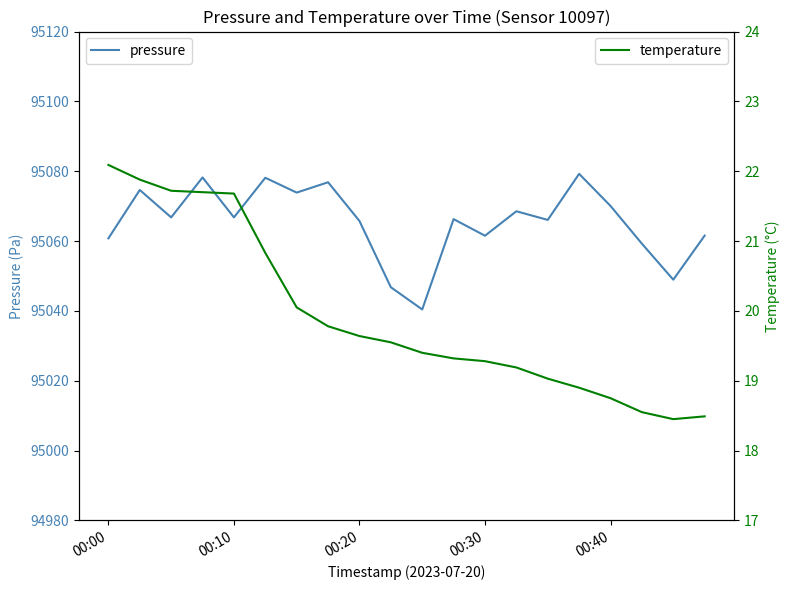

What is the difference between the maximum and minimum values in the pressure series?

38.8